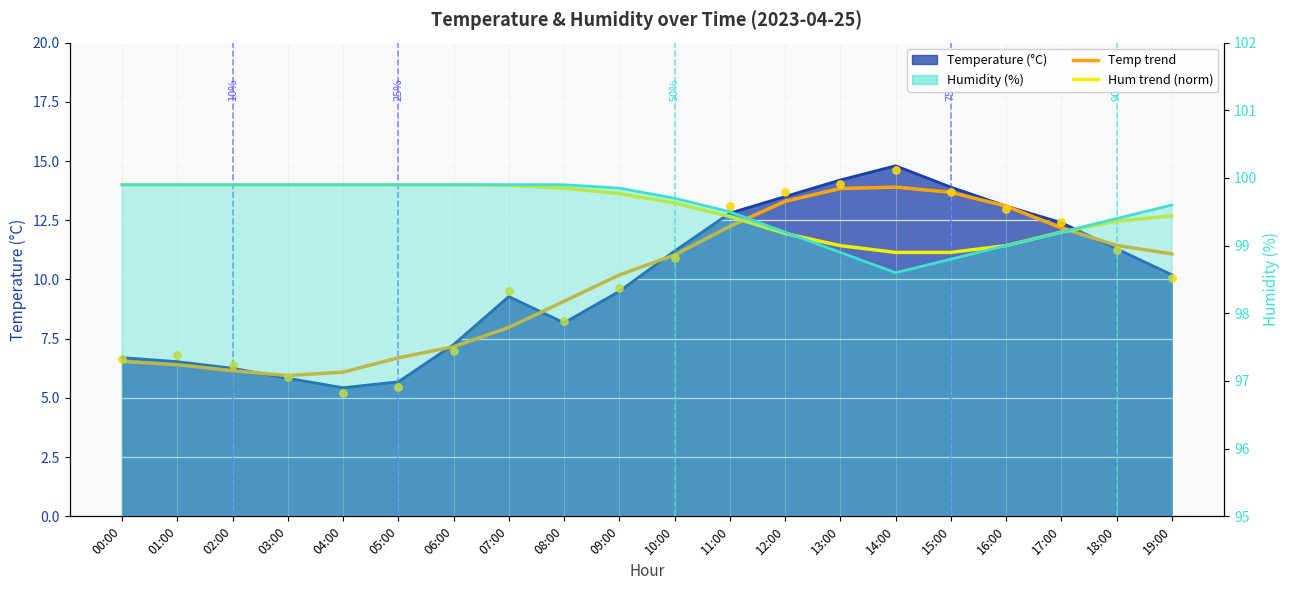

Which series reaches the maximum Y coordinate?

Hum trend (norm)